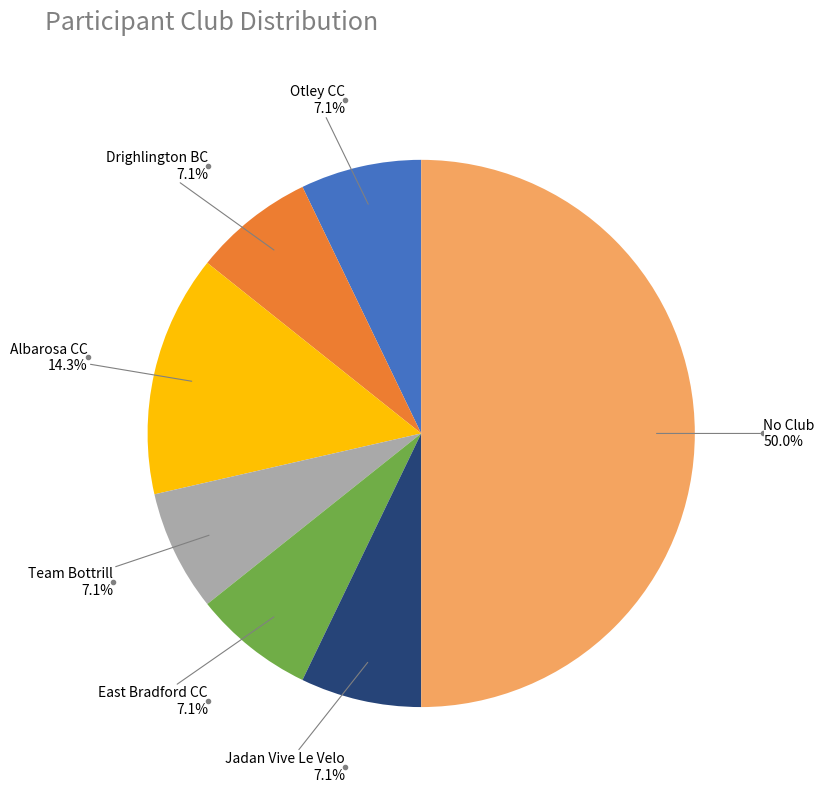

To the nearest percent, what is the difference between the largest and smallest slice percentages?

43%